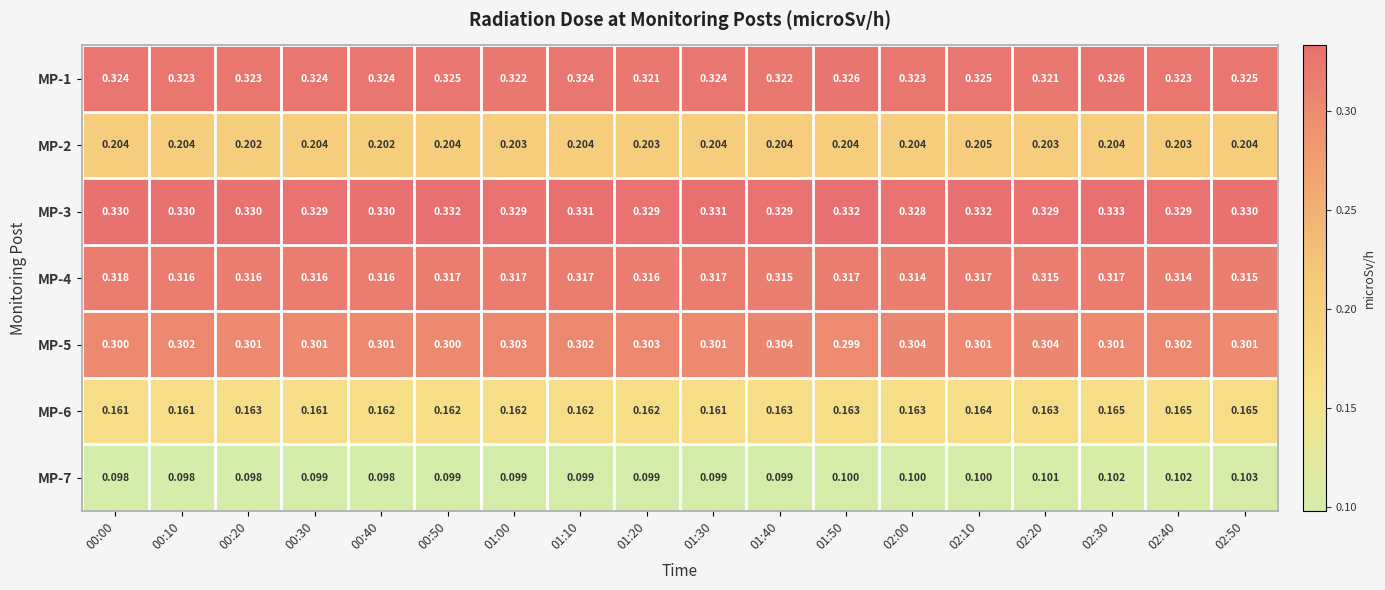

Is the value of MP-1 at 00:20 greater than the value of MP-4 at 01:00?

Yes